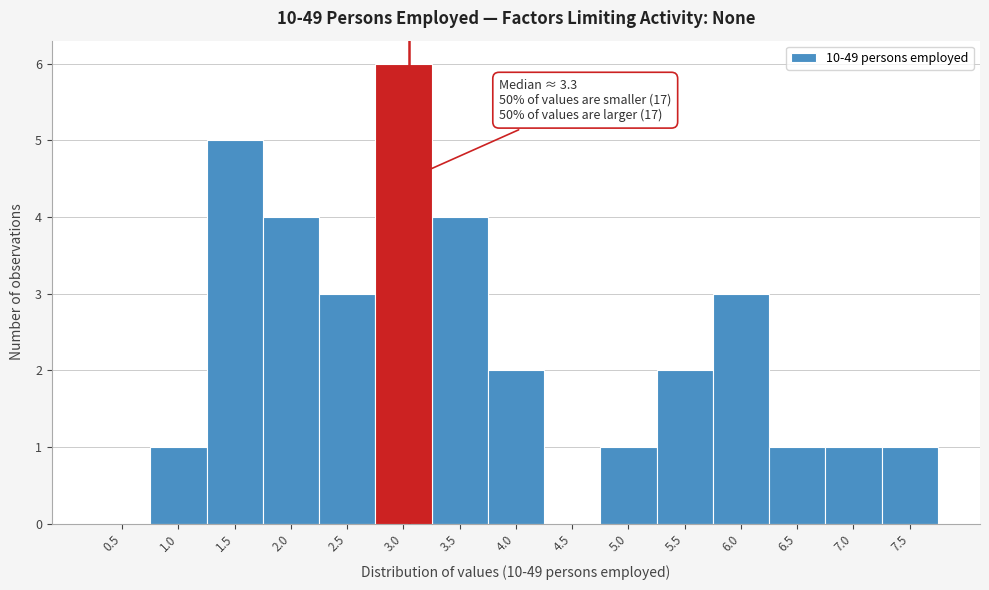

Reading left to right, extract all data points from this chart.

0.5=0	1.0=1	1.5=5	2.0=4	2.5=3	3.0=6	3.5=4	4.0=2	4.5=0	5.0=1	5.5=2	6.0=3	6.5=1	7.0=1	7.5=1